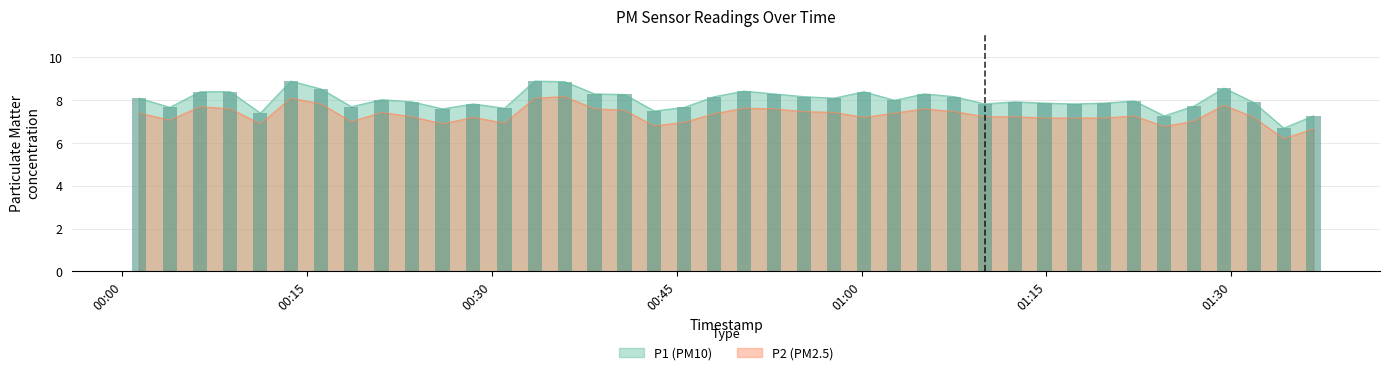

What is the sum of the P1 values at 2022-12-18T00:45:36 and 2022-12-18T00:40:45?

15.9